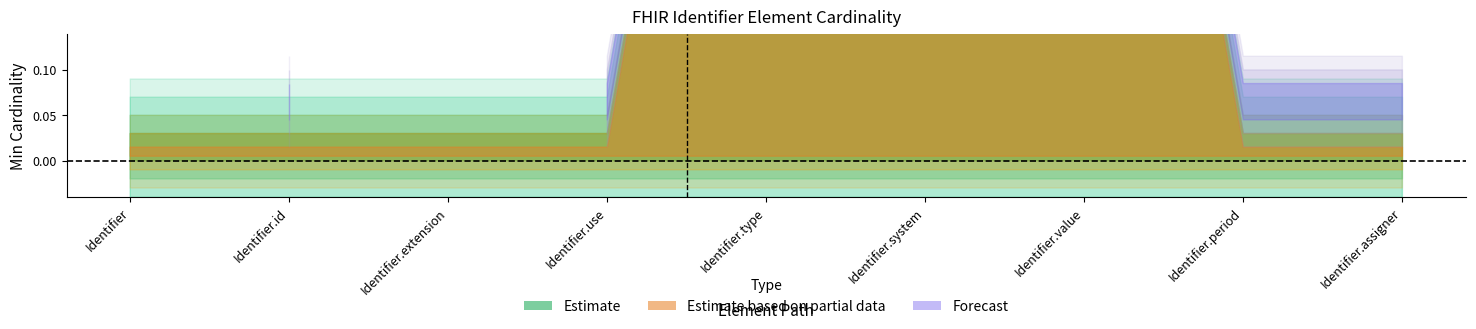

Does the chart display data point markers on the line(s)?

No